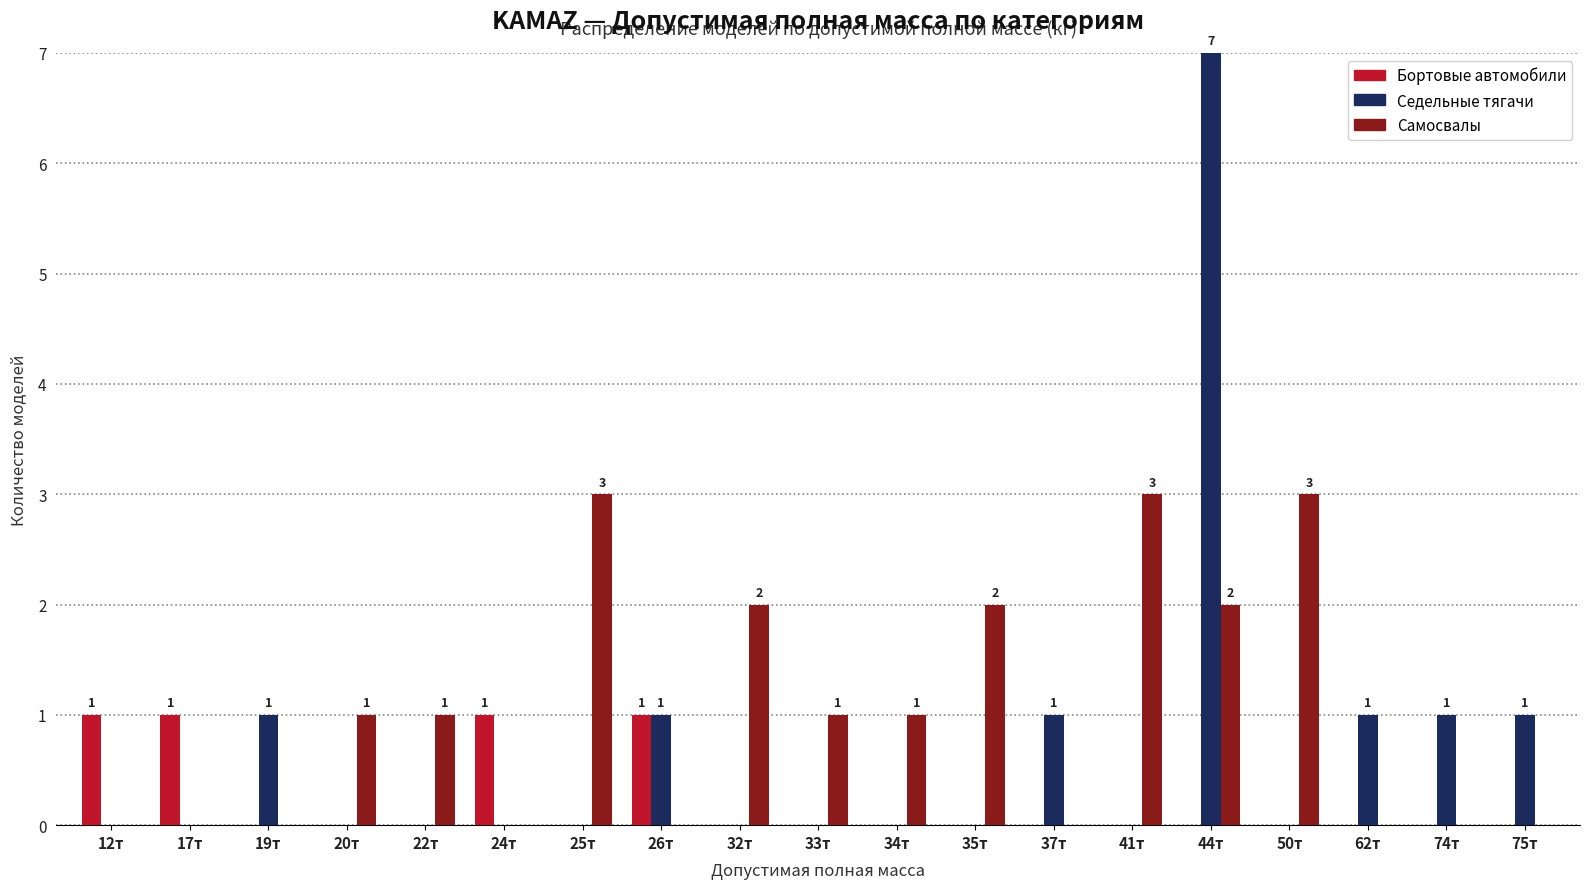

Reading right to left, list all the values displayed in this chart.

Бортовые автомобили: 75т=0	74т=0	62т=0	50т=0	44т=0	41т=0	37т=0	35т=0	34т=0	33т=0	32т=0	26т=1	25т=0	24т=1	22т=0	20т=0	19т=0	17т=1	12т=1
Седельные тягачи: 75т=1	74т=1	62т=1	50т=0	44т=7	41т=0	37т=1	35т=0	34т=0	33т=0	32т=0	26т=1	25т=0	24т=0	22т=0	20т=0	19т=1	17т=0	12т=0
Самосвалы: 75т=0	74т=0	62т=0	50т=3	44т=2	41т=3	37т=0	35т=2	34т=1	33т=1	32т=2	26т=0	25т=3	24т=0	22т=1	20т=1	19т=0	17т=0	12т=0